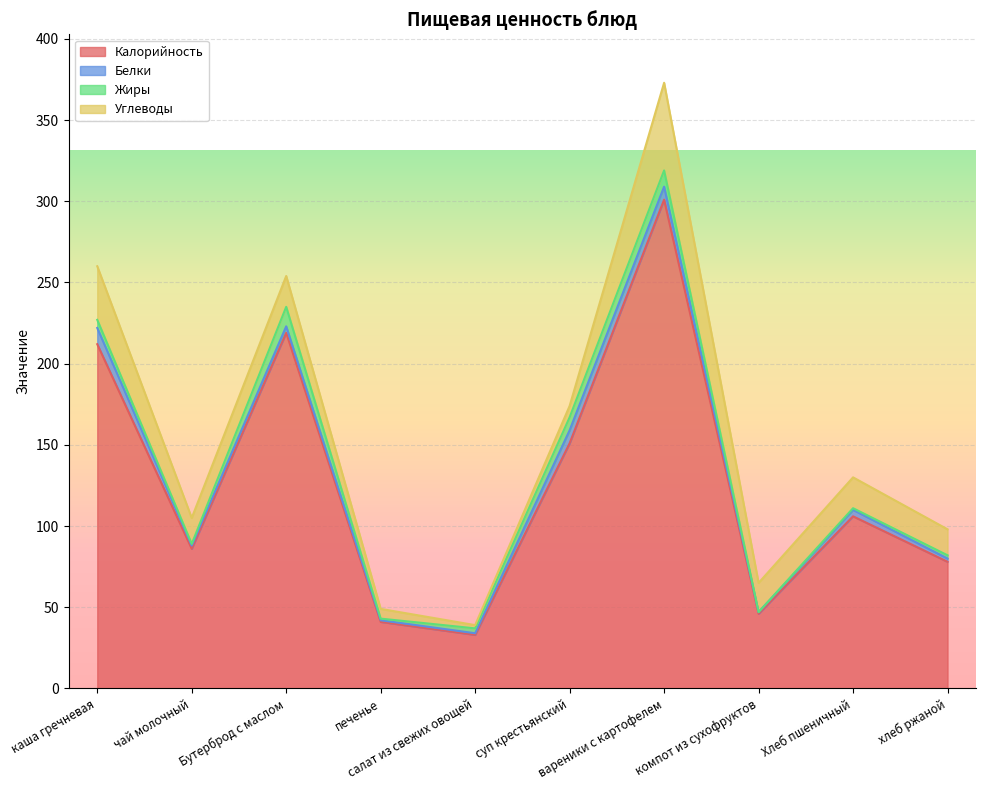

Reading right to left, what are all the values shown in this chart?

Калорийность: хлеб ржаной=78	Хлеб пшеничный=106	компот из сухофруктов=46	вареники с картофелем=301	суп крестьянский=151	салат из свежих овощей=33	печенье=41	Бутерброд с маслом=219	чай молочный=86	каша гречневая=212
Белки: хлеб ржаной=2	Хлеб пшеничный=4	компот из сухофруктов=1	вареники с картофелем=8	суп крестьянский=8	салат из свежих овощей=1	печенье=1	Бутерброд с маслом=4	чай молочный=2	каша гречневая=10
Жиры: хлеб ржаной=2	Хлеб пшеничный=1	компот из сухофруктов=0	вареники с картофелем=10	суп крестьянский=8	салат из свежих овощей=3	печенье=1	Бутерброд с маслом=12	чай молочный=1	каша гречневая=5
Углеводы: хлеб ржаной=16	Хлеб пшеничный=19	компот из сухофруктов=18	вареники с картофелем=54	суп крестьянский=7	салат из свежих овощей=2	печенье=6	Бутерброд с маслом=19	чай молочный=16	каша гречневая=33